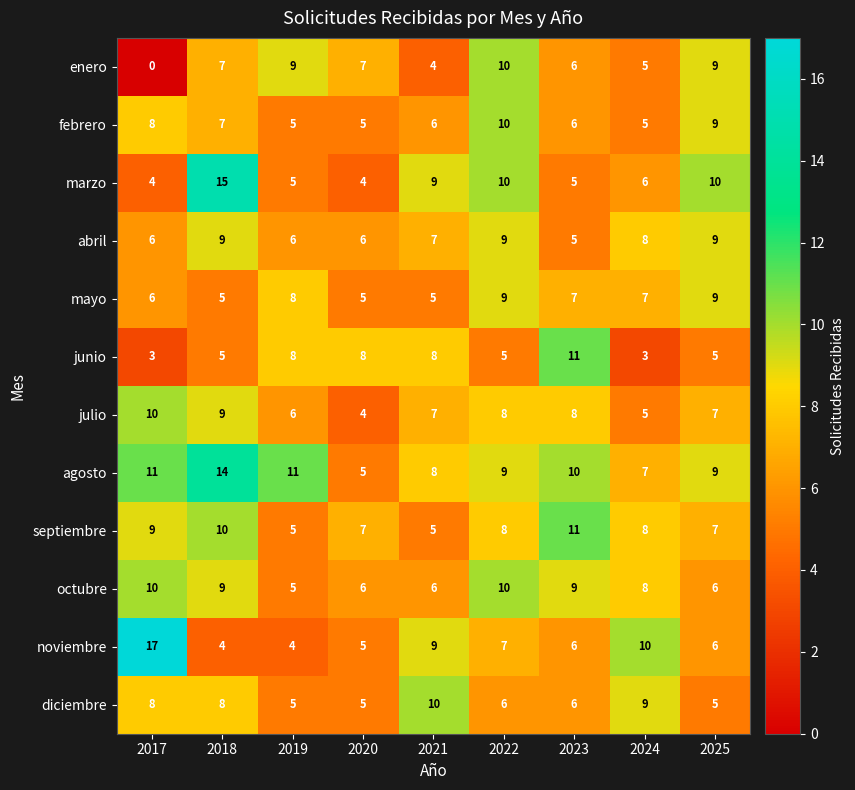

What is the total value across all series at 2021?

84